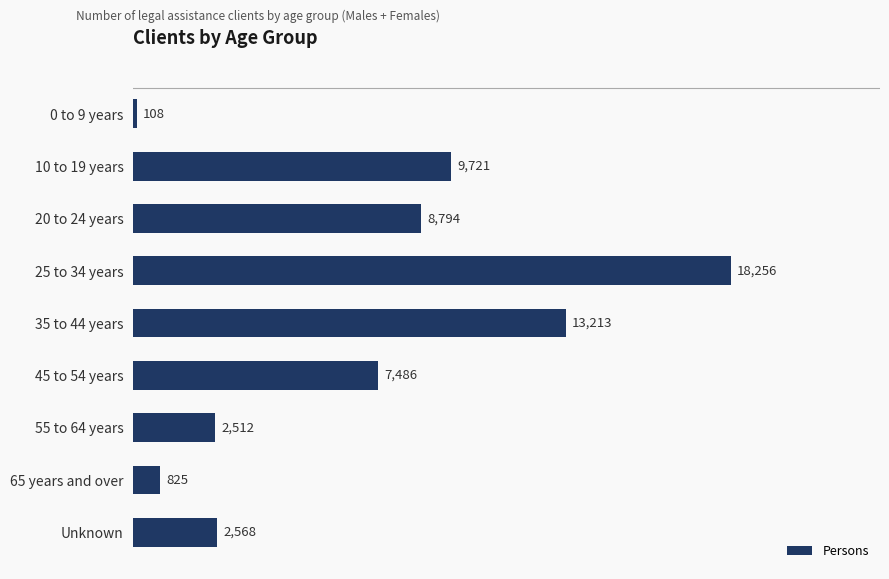

What is the average value?

7054